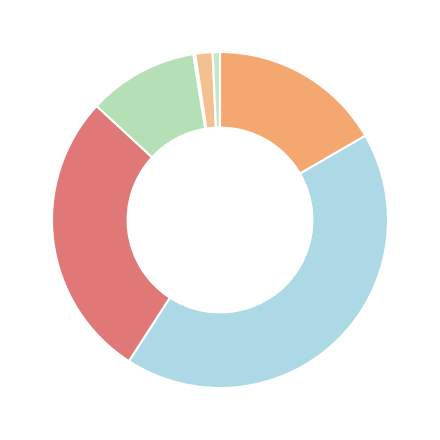

Is there a majority slice in this chart?

No